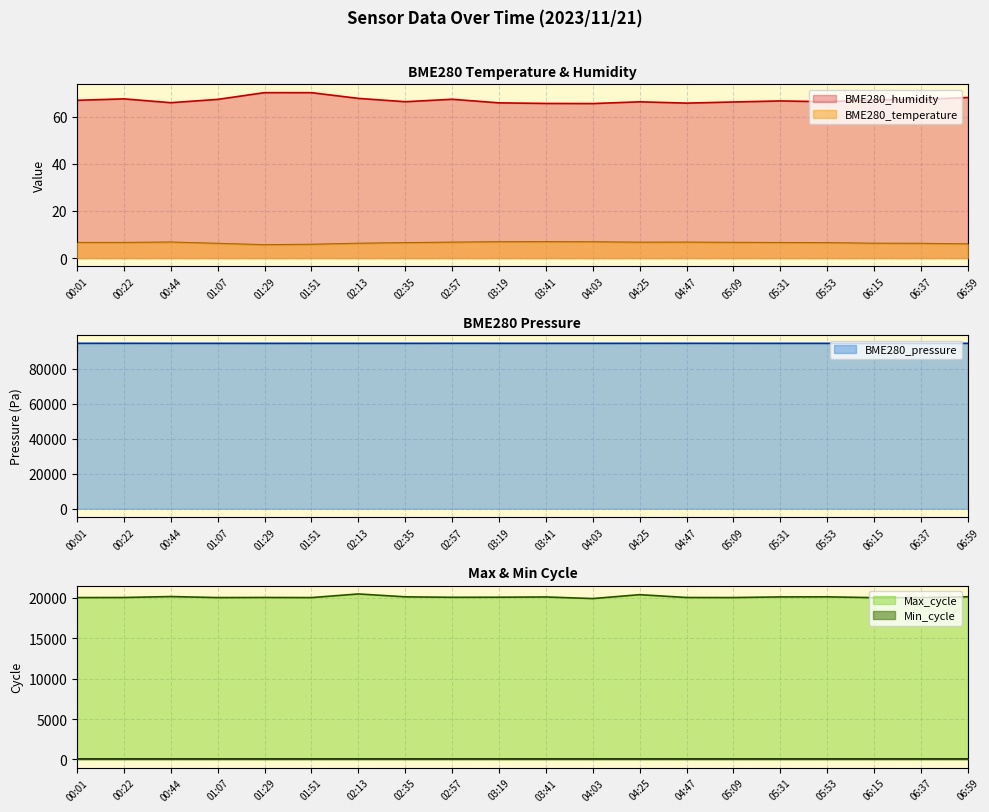

Which series has the widest spread of values?

Max_cycle